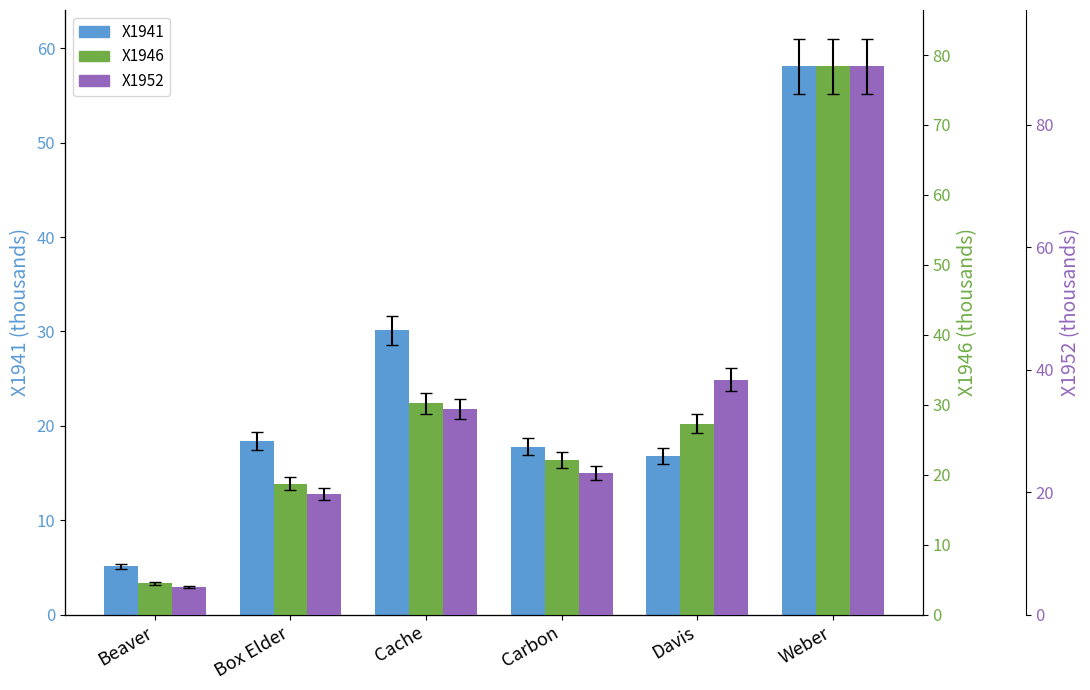

What are all the series names shown in the legend?

X1941, X1946, X1952